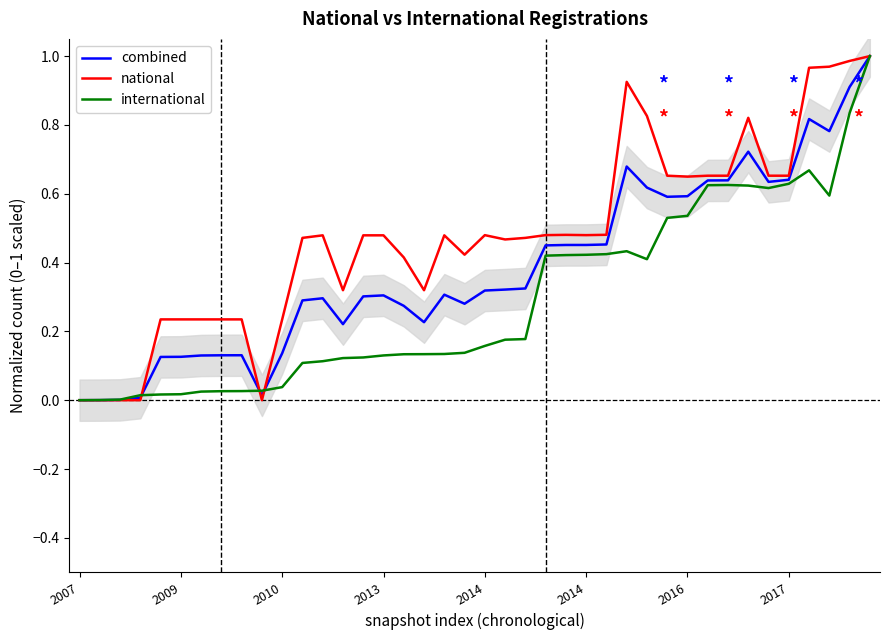

At 34, list the series in order from smallest to largest.

international, combined, national